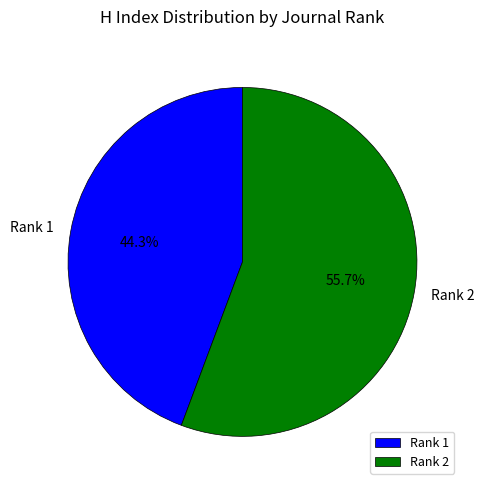

Which category has the biggest portion of the pie?

Rank 2